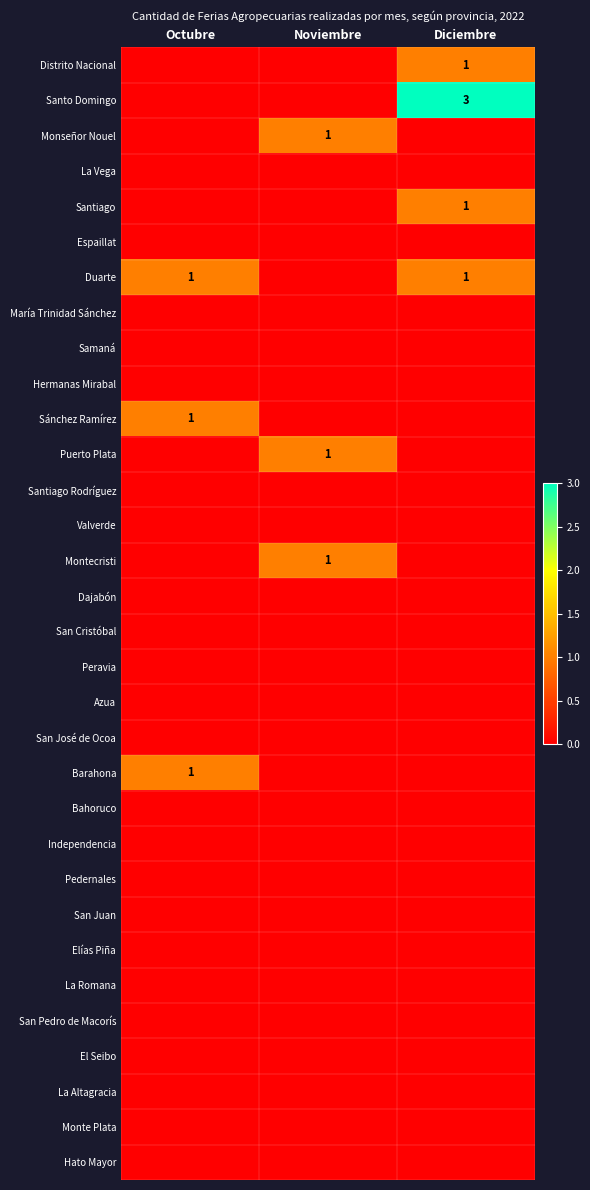

Rank the series at Octubre from lowest to highest value.

Distrito Nacional, Santo Domingo, Monseñor Nouel, La Vega, Santiago, Espaillat, María Trinidad Sánchez, Samaná, Hermanas Mirabal, Puerto Plata, Santiago Rodríguez, Valverde, Montecristi, Dajabón, San Cristóbal, Peravia, Azua, San José de Ocoa, Bahoruco, Independencia, Pedernales, San Juan, Elías Piña, La Romana, San Pedro de Macorís, El Seibo, La Altagracia, Monte Plata, Hato Mayor, Duarte, Sánchez Ramírez, Barahona